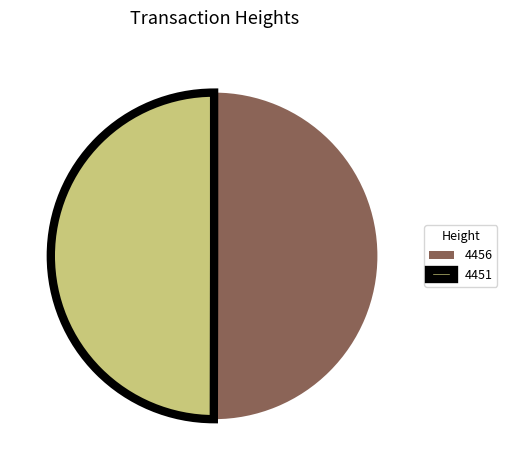

Do 4456 and 4451 together represent more than half of the pie?

Yes